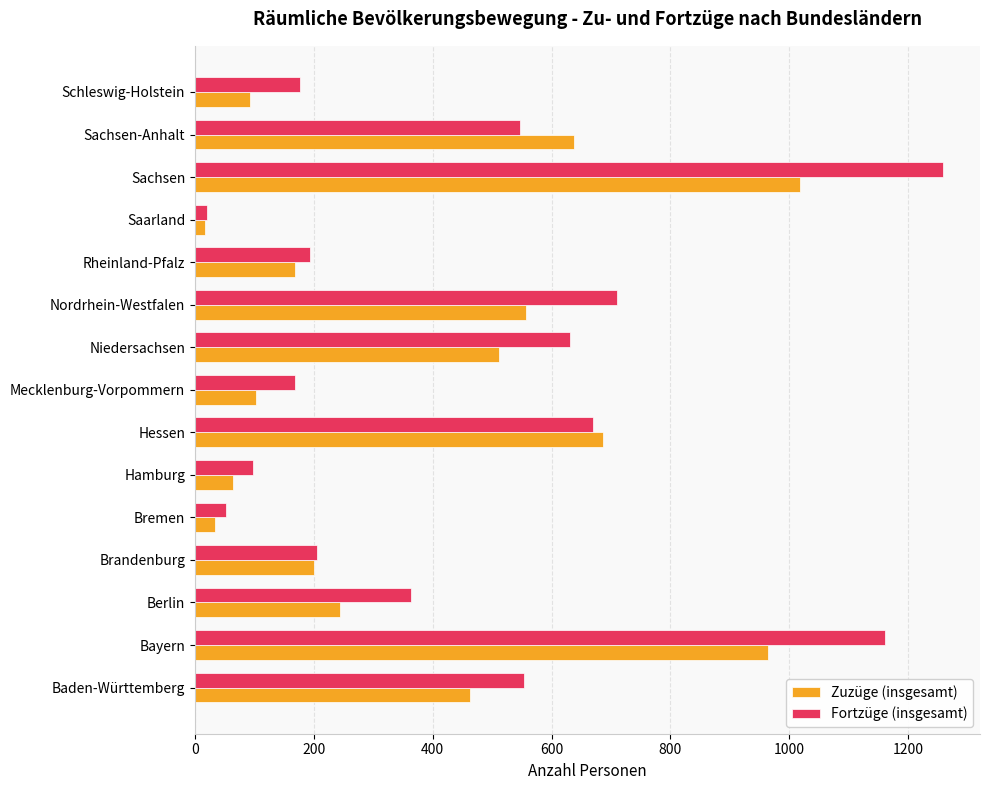

What is the sum of all Zuzüge (insgesamt) values?

5759